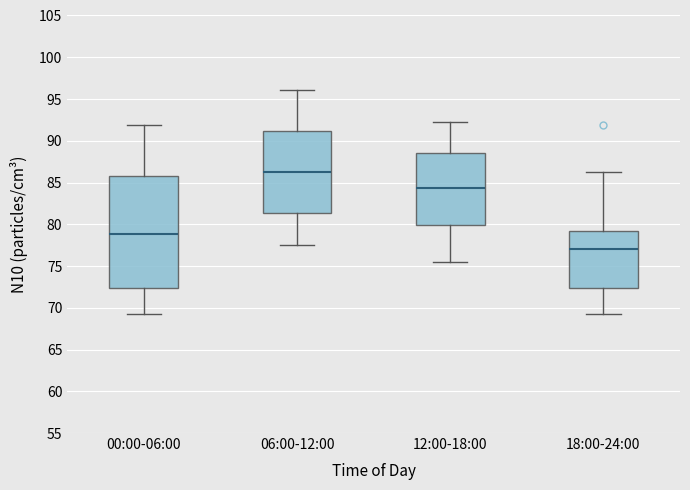

Where does the median line of the box for 00:00-06:00 sit on the y-axis? The values are not printed on the chart, so give them approximately, as read against the axis.

79.0